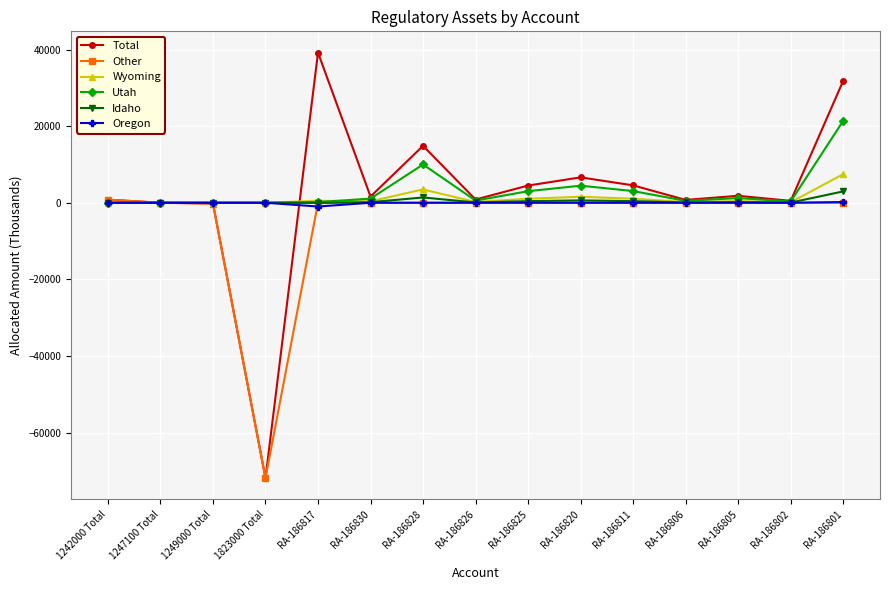

Count the number of data series in this chart.

6